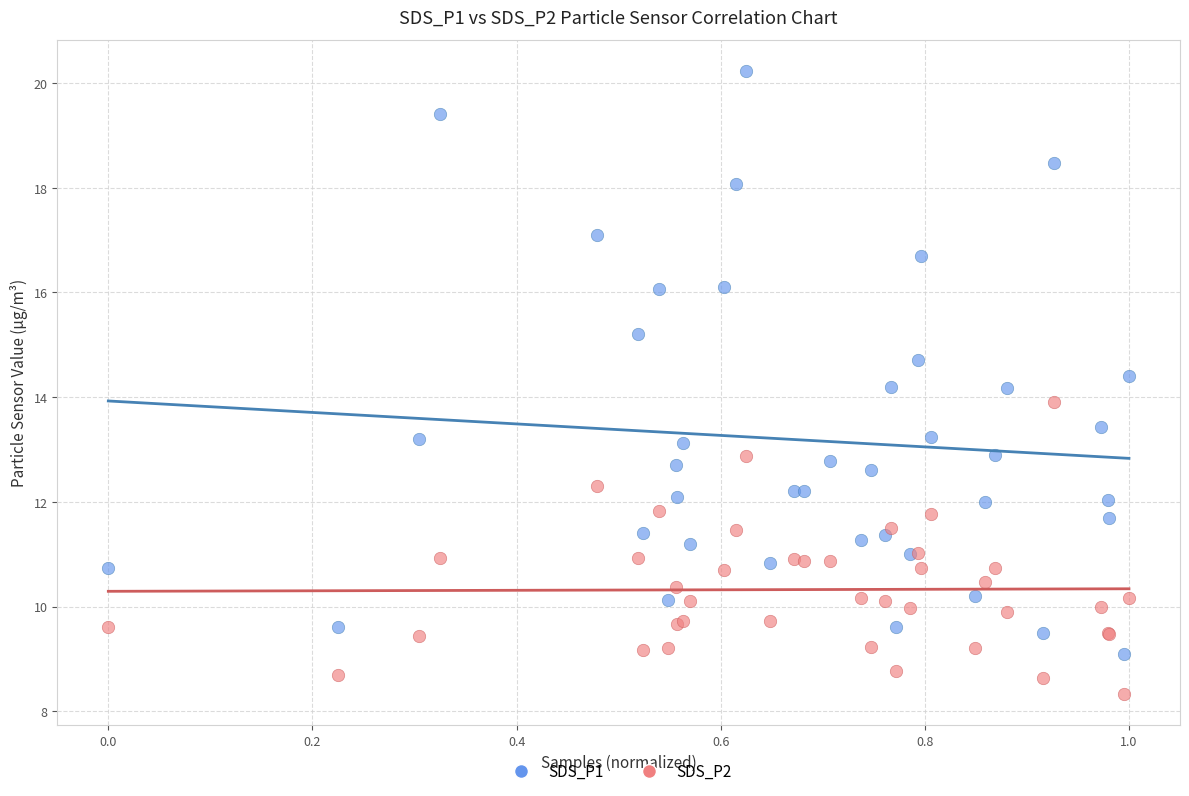

Which series has the largest Y range (max minus min)?

SDS_P1